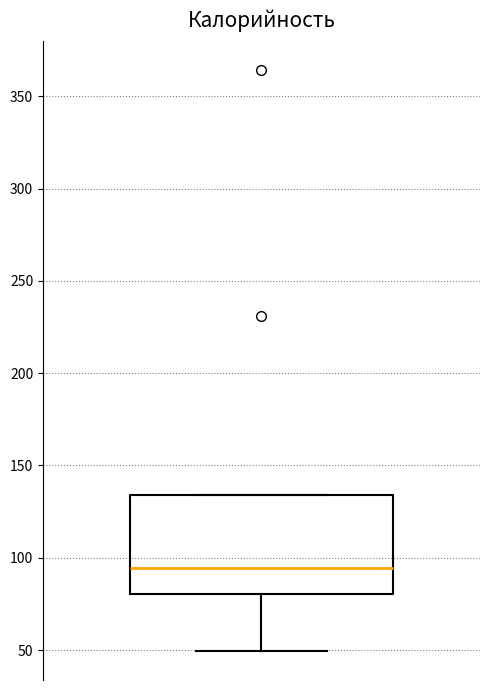

Where is the lower edge of the box on the y-axis? The values are not printed on the chart, so give them approximately, as read against the axis.

80